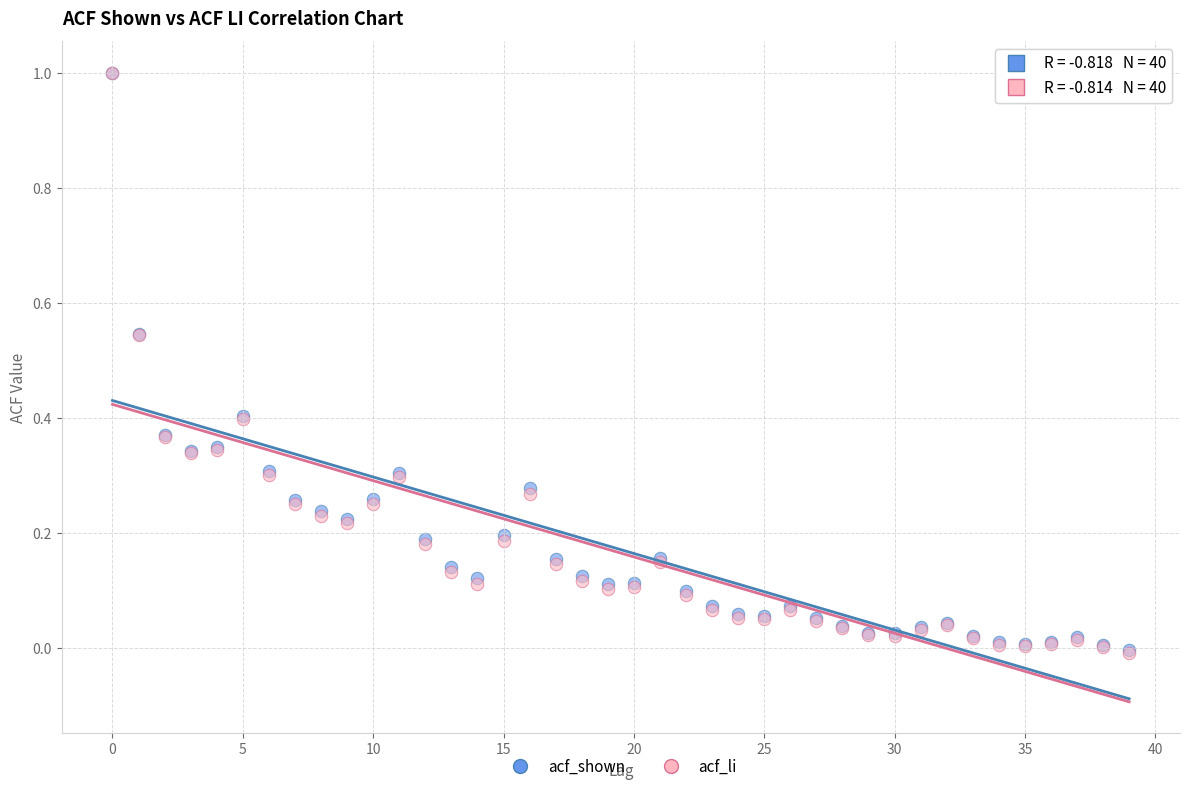

What are all the series names shown in the legend?

acf_shown, acf_li